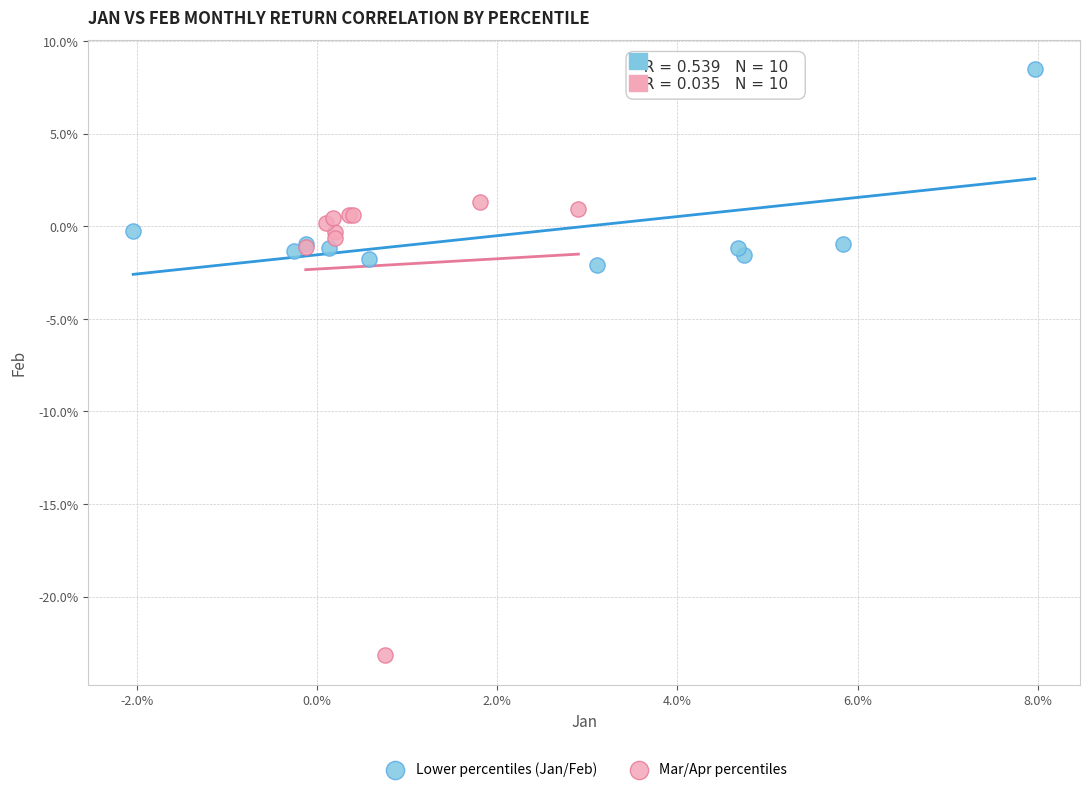

Which series contains the highest Y value?

Lower percentiles (Jan/Feb)